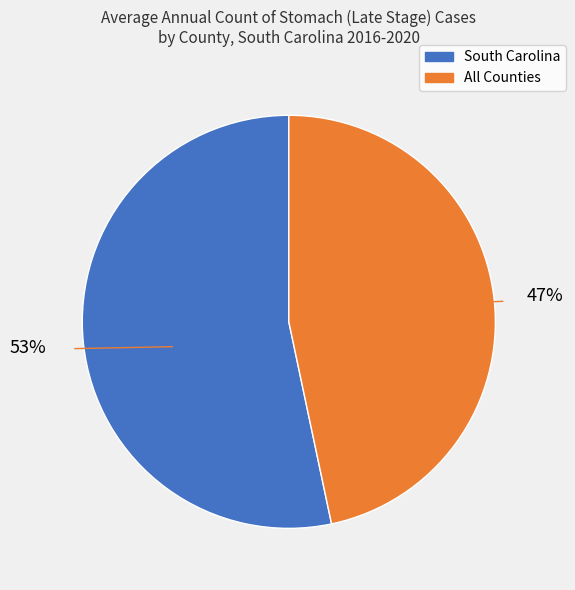

Does Aiken County account for over 50% of the chart?

No